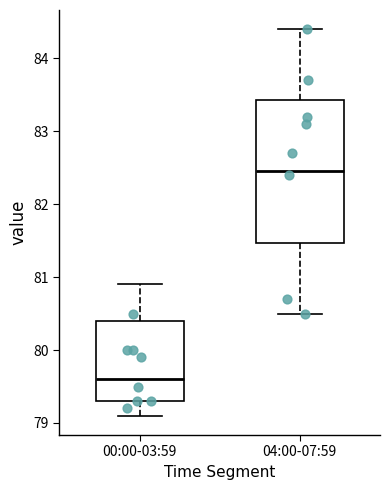

Where does the upper whisker of the box for 00:00-03:59 end on the y-axis? The values are not printed on the chart, so give them approximately, as read against the axis.

80.9